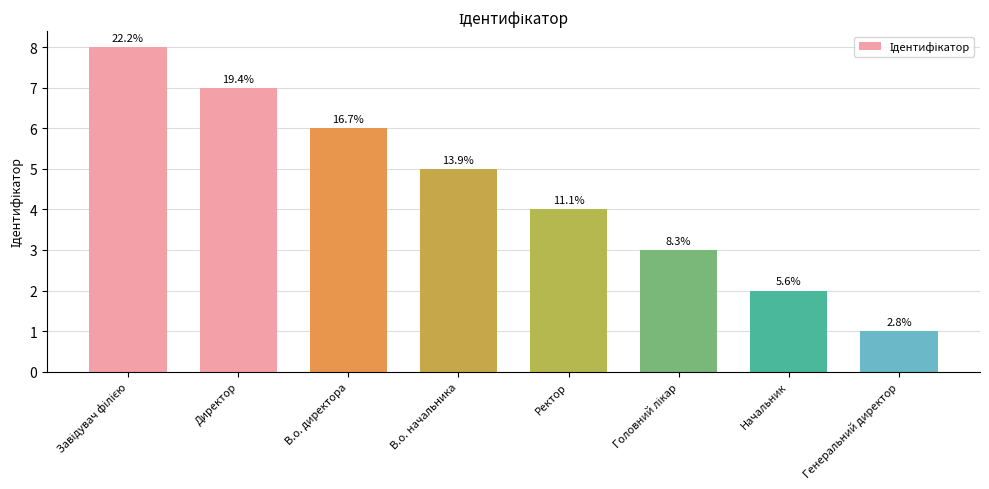

Reading left to right, what are all the values shown in this chart?

8	7	6	5	4	3	2	1